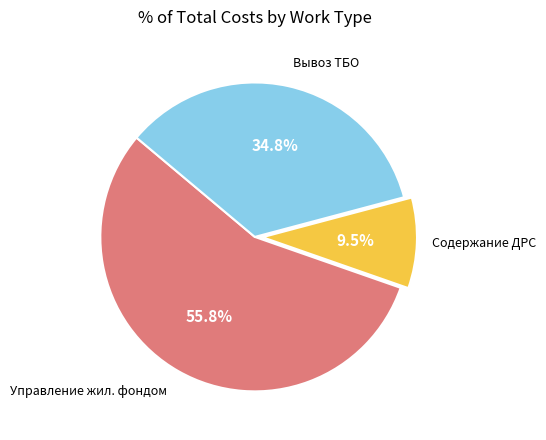

Does any single category account for the majority?

Yes